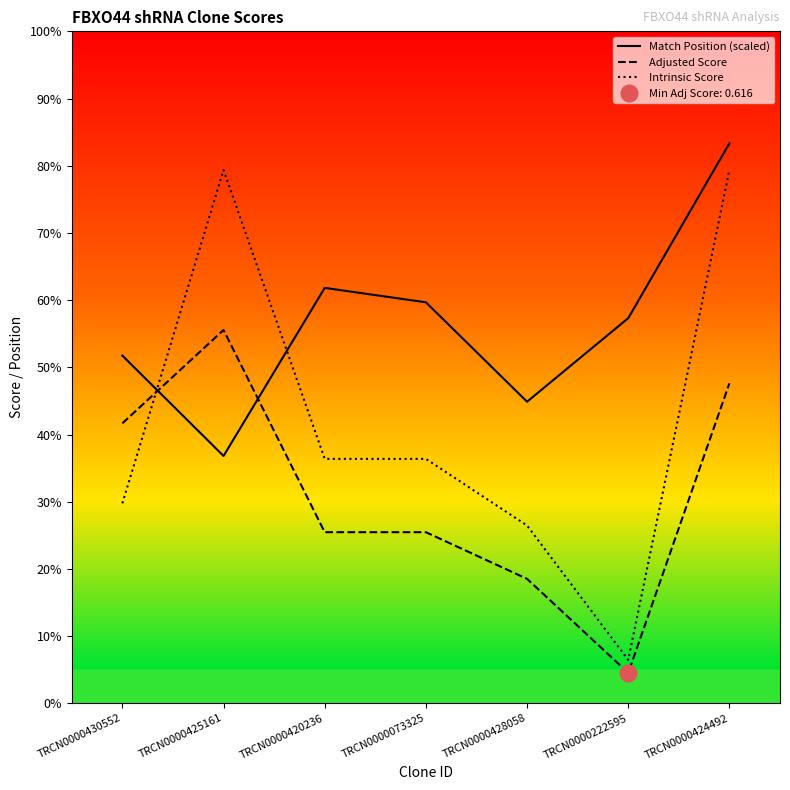

Rank the series at TRCN0000420236 from lowest to highest value.

Adjusted Score, Intrinsic Score, Match Position (scaled)